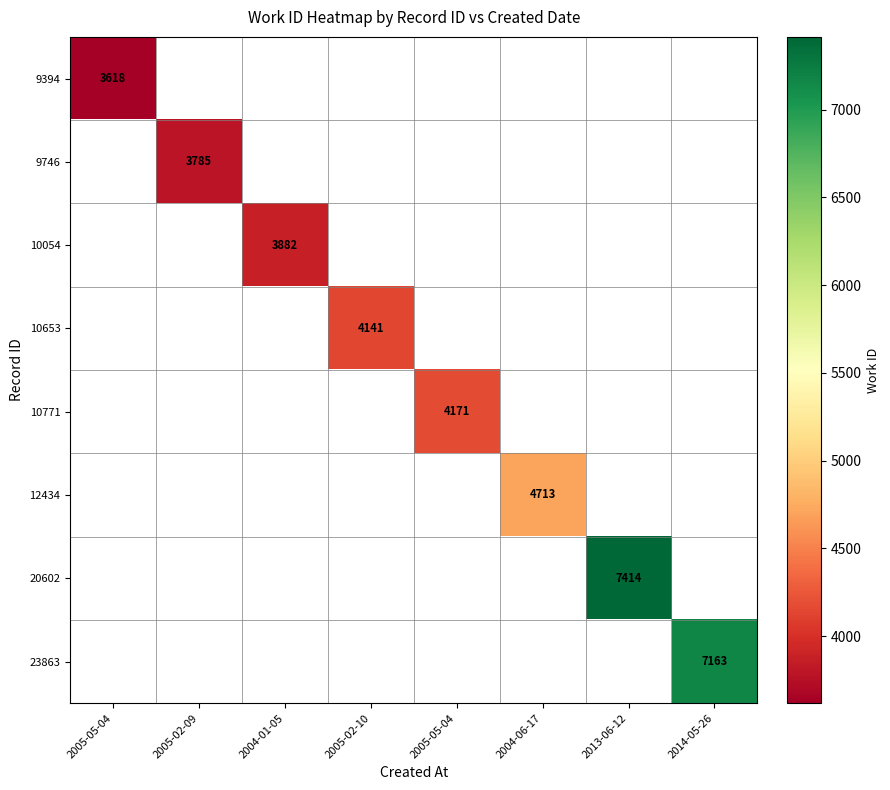

Is the value of 20602 at 2004-06-17 greater than the value of 23863 at 2005-05-04?

No